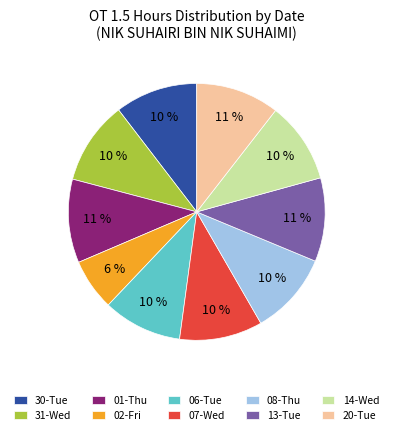

Which category has the smallest portion of the pie?

02-Fri